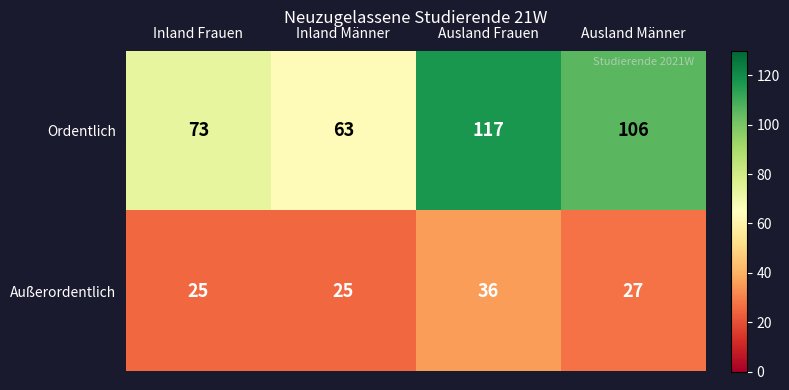

How many categories are shown in the chart?

4